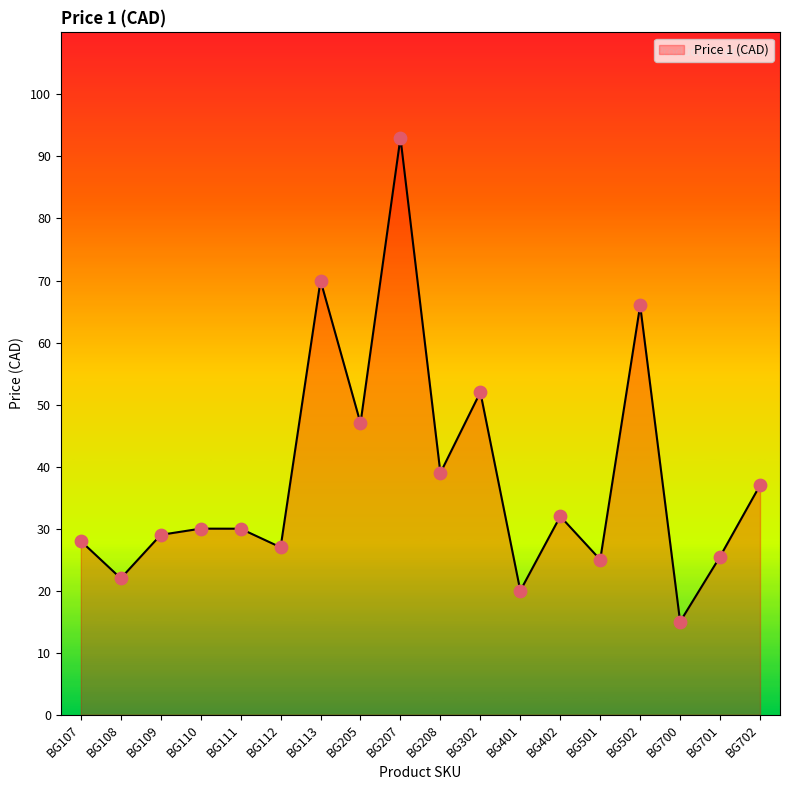

Between BG112 and BG401, which is larger?

BG112